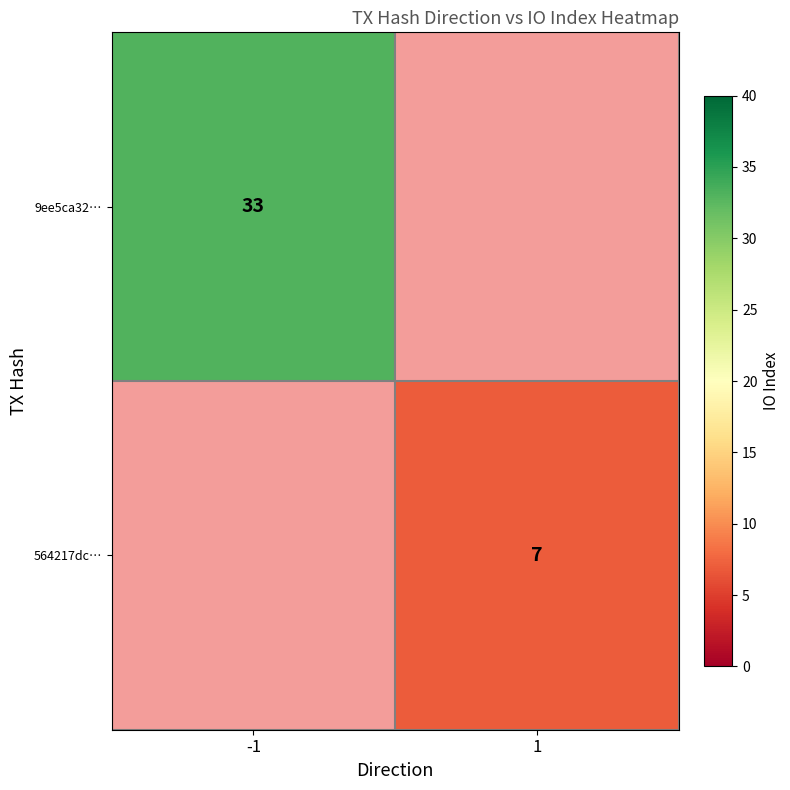

True or false: 9ee5ca32… has a value of 33 at -1.

True